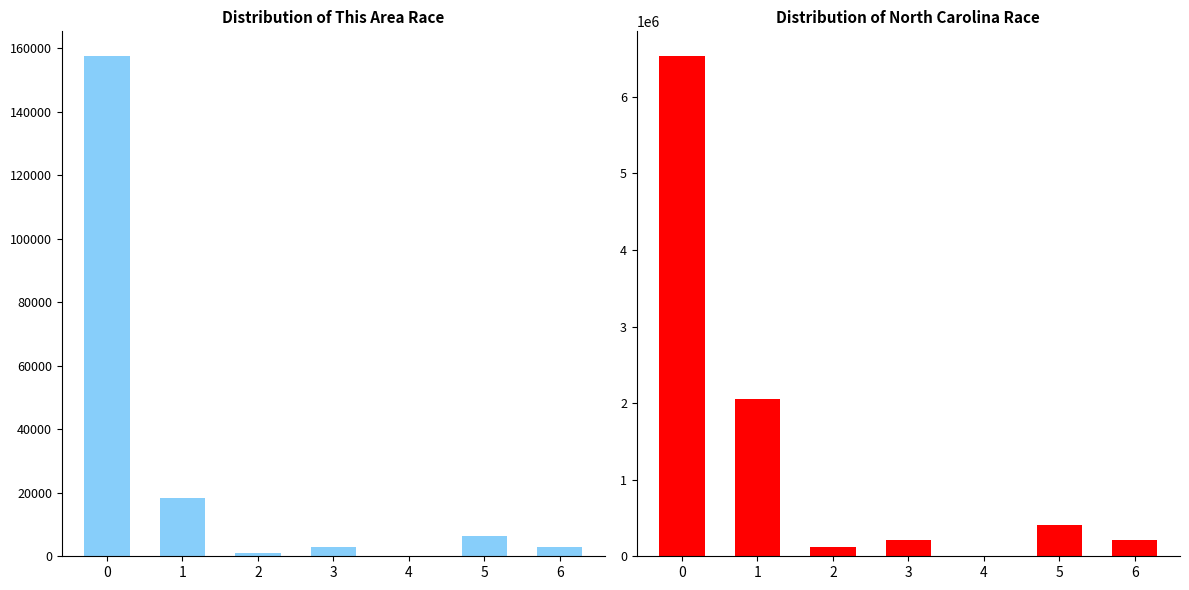

What is the total value across all series at 0?

6686324